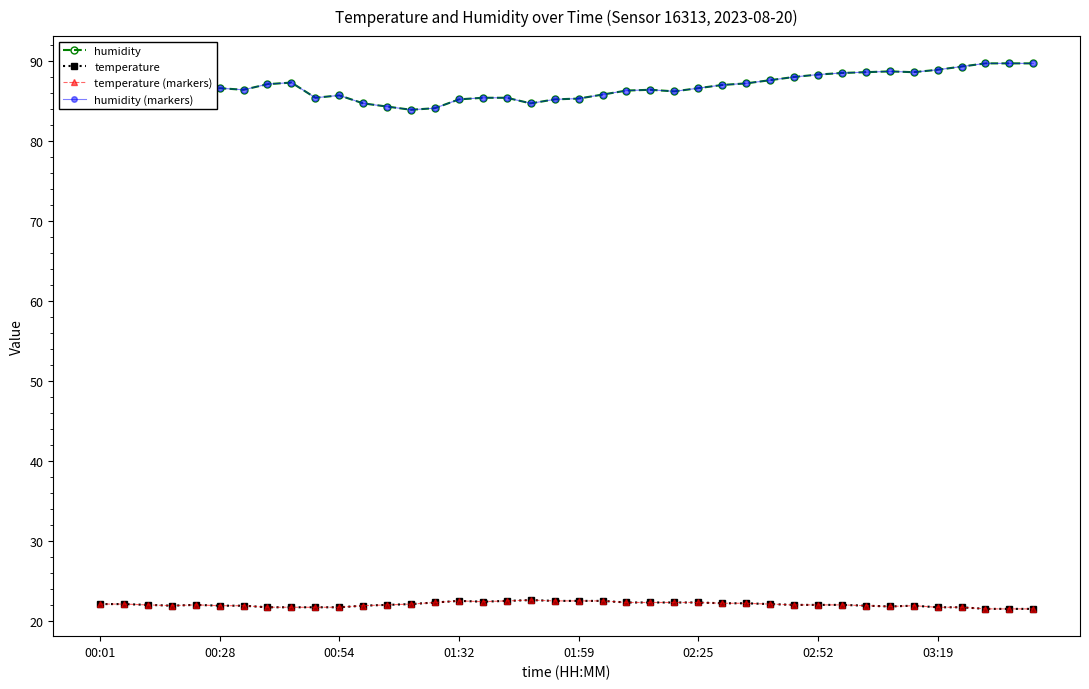

At how many categories does at least one series exceed 45?

40